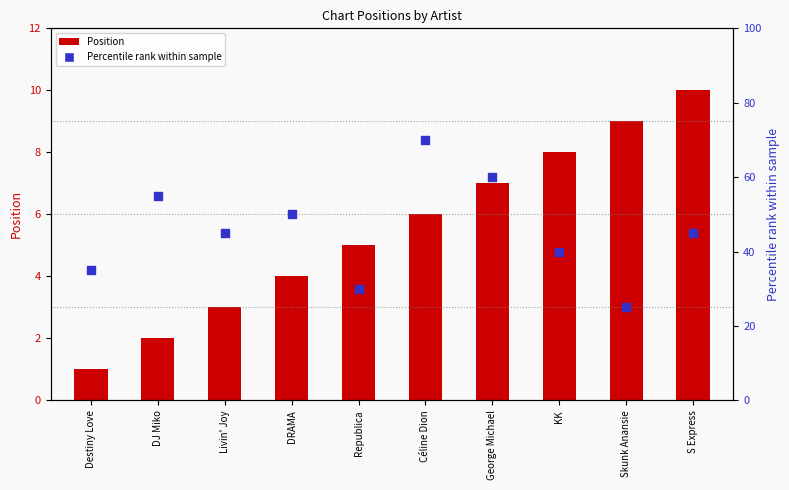

Which series has the largest Y range (max minus min)?

Percentile rank